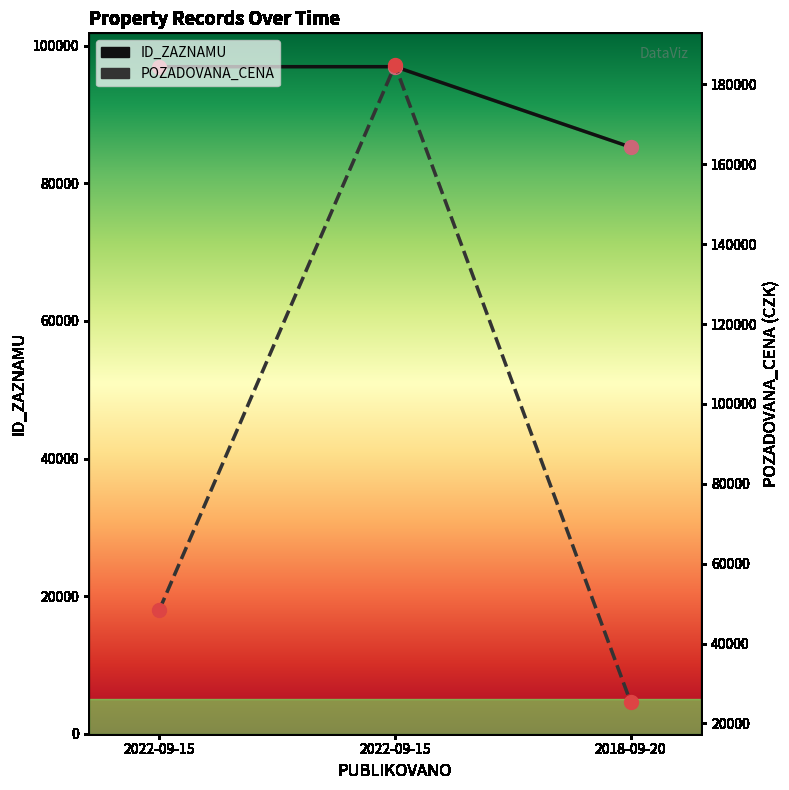

Reading left to right, extract all data points from this chart.

ID_ZAZNAMU: 96962	96963	85275
POZADOVANA_CENA: 48500	184800	25400